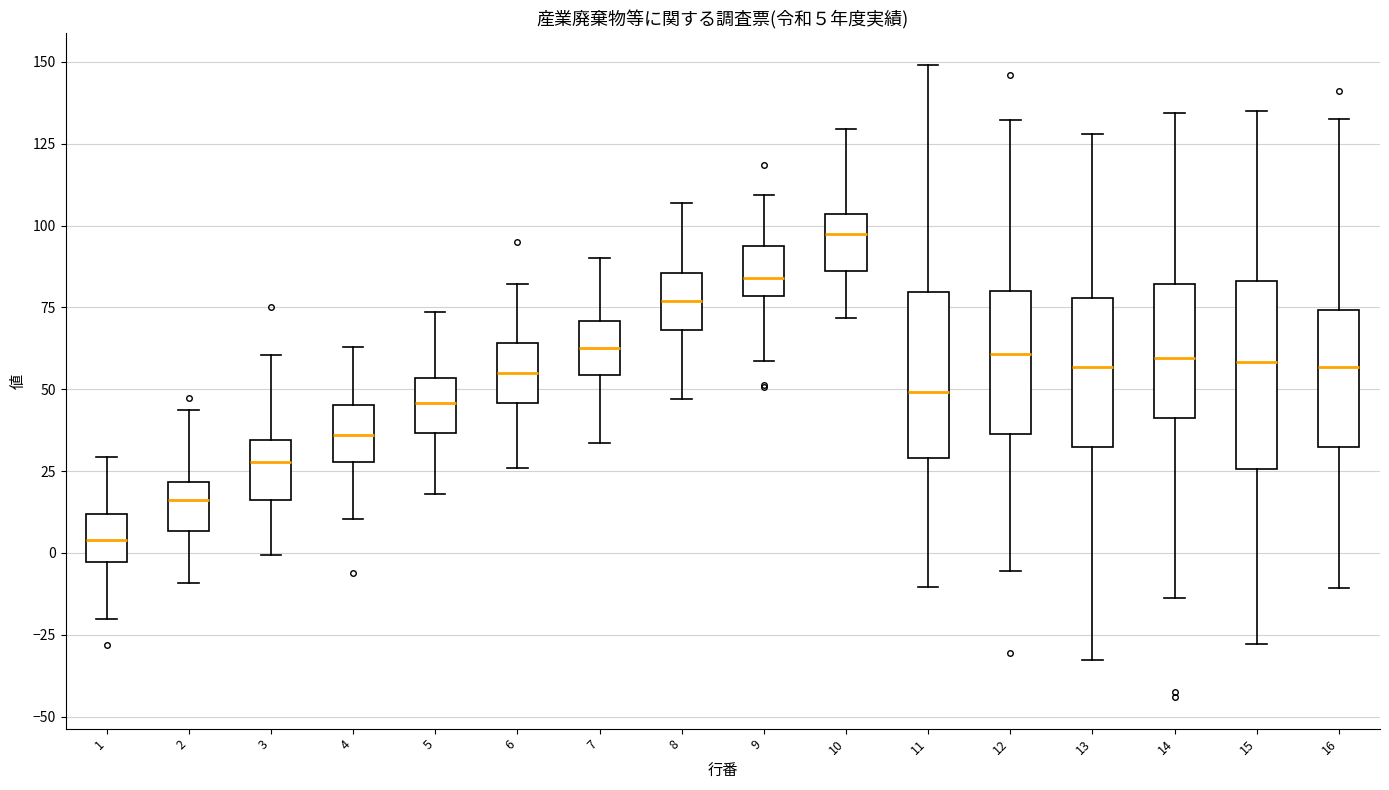

Which box's median line is the lowest?

1